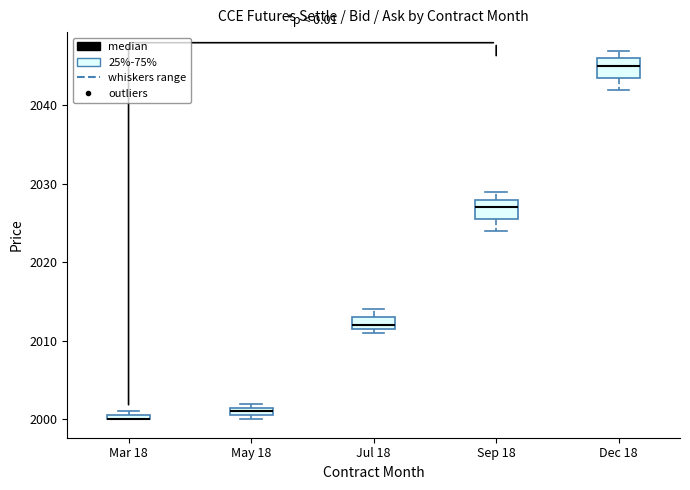

Where is the upper edge of the box for Jul 18 on the y-axis? The values are not printed on the chart, so give them approximately, as read against the axis.

2013